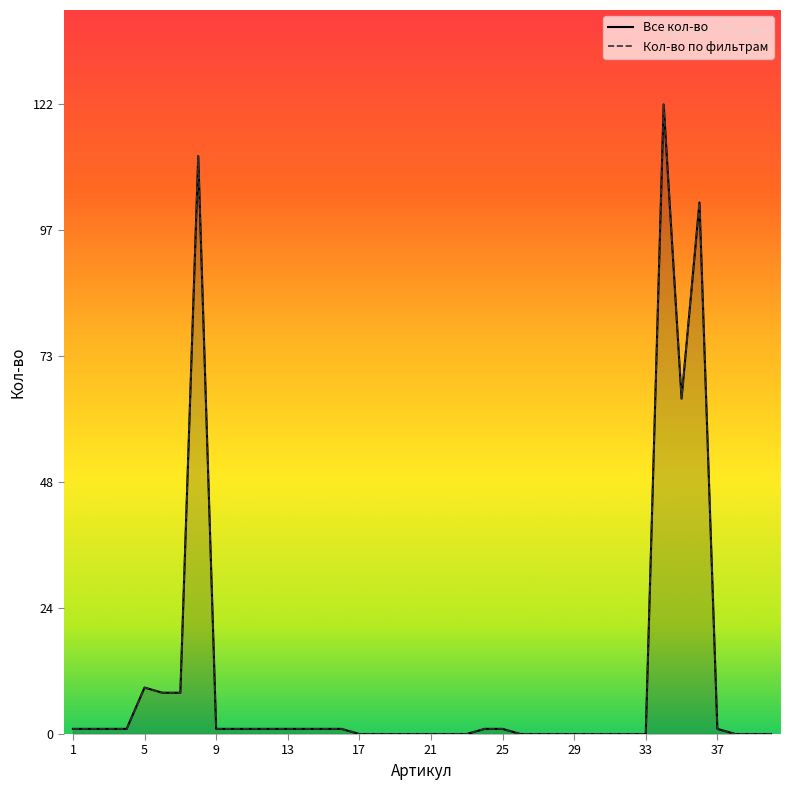

List the labels in order of Кол-во по фильтрам value, largest first.

34, 8, 36, 35, 5, 6, 7, 1, 2, 3, 4, 9, 10, 11, 12, 13, 14, 15, 16, 24, 25, 37, 17, 18, 19, 20, 21, 22, 23, 26, 27, 28, 29, 30, 31, 32, 33, 38, 39, 40